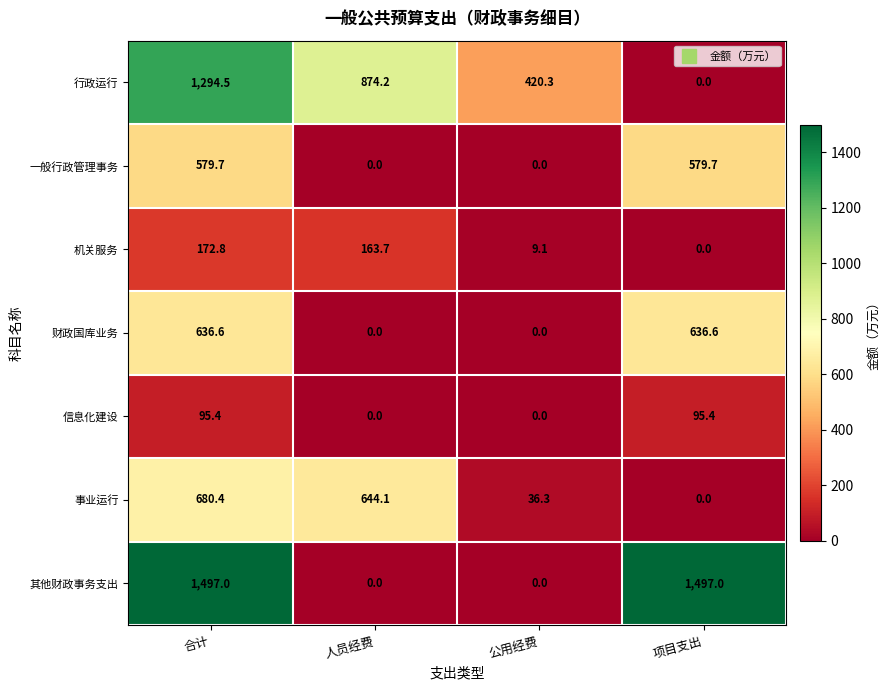

At which label is 行政运行 closest to 647?

公用经费